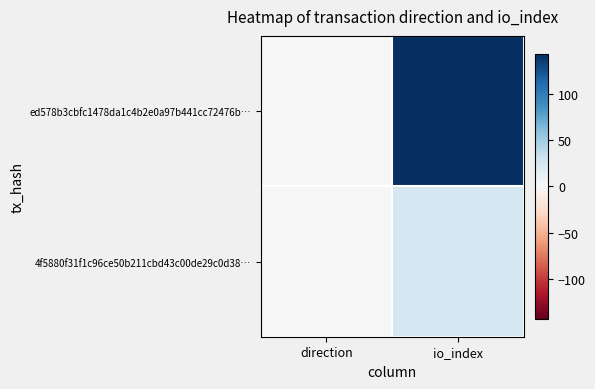

List the series in order of their overall mean, highest first.

ed578b3cbfc1478da1c4b2e0a97b441cc72476b…, 4f5880f31f1c96ce50b211cbd43c00de29c0d38…